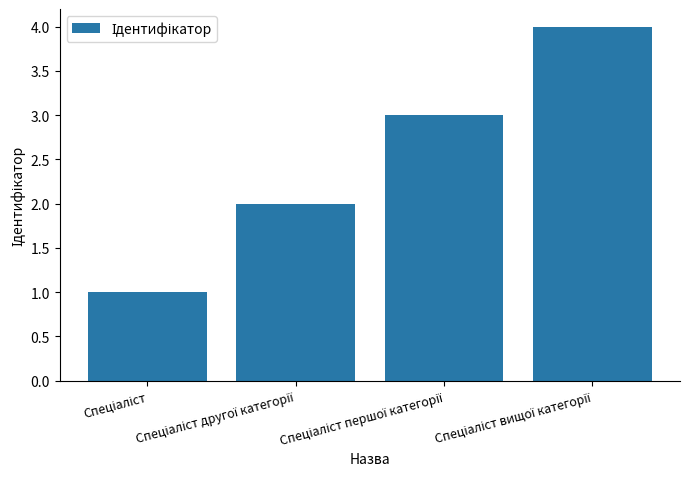

What is the greatest value displayed?

4